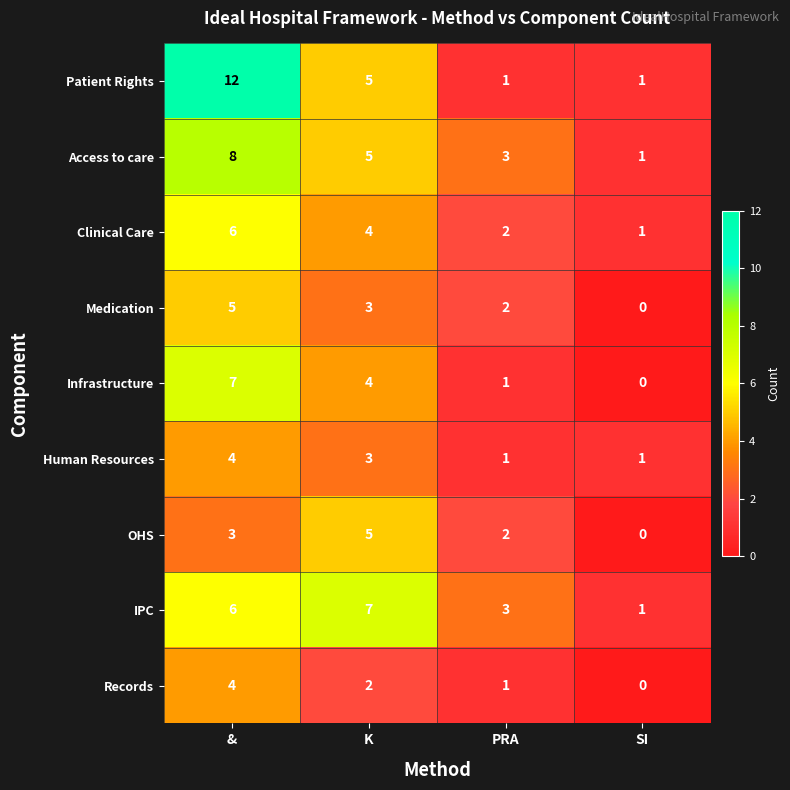

Which series has the largest total across all categories?

Patient Rights